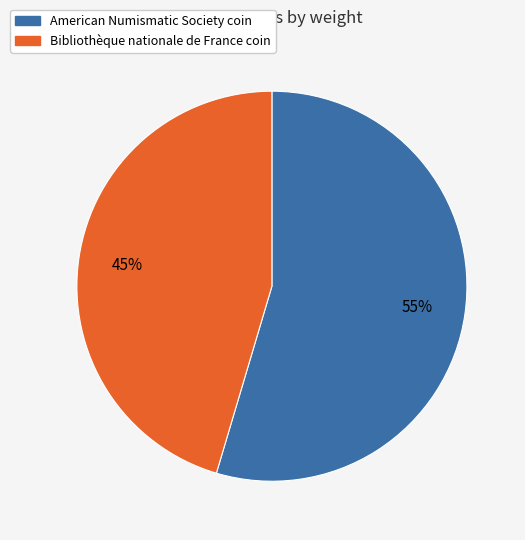

Is there a majority slice in this chart?

Yes